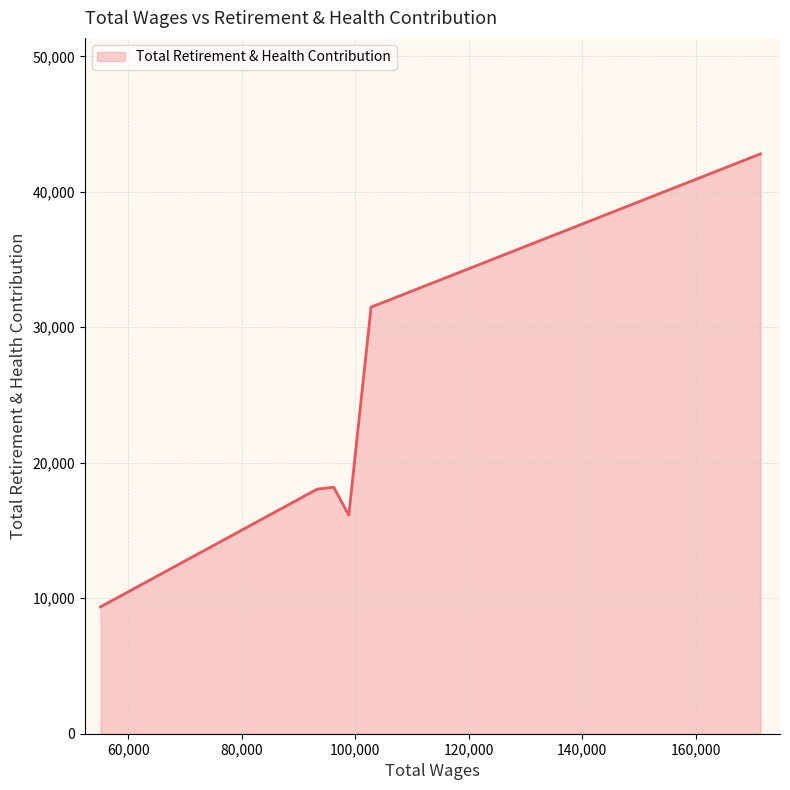

What is the greatest value displayed?

42799